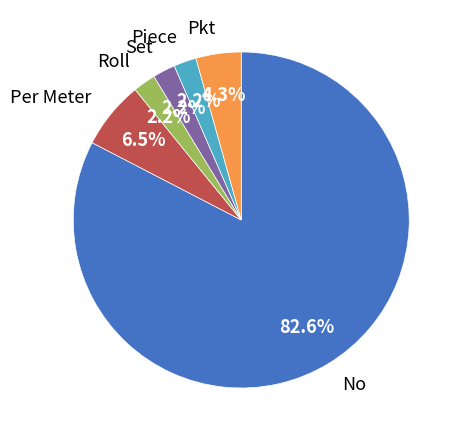

What percentage is NOT represented by Pkt?

95.7%